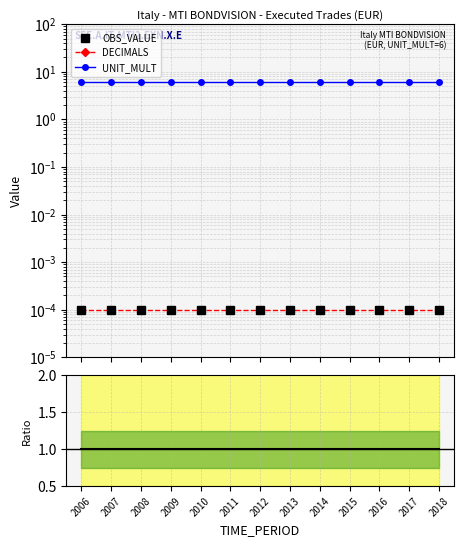

True or false: Ratio has a value of 1.0 at 2010.

True